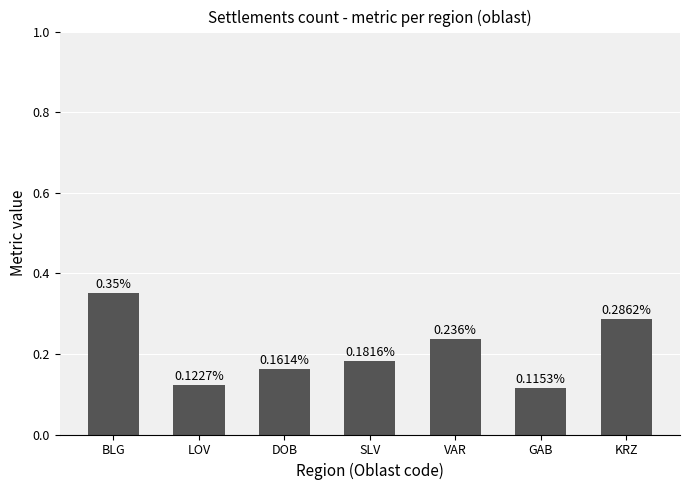

Which label corresponds to the smallest value in the chart?

GAB